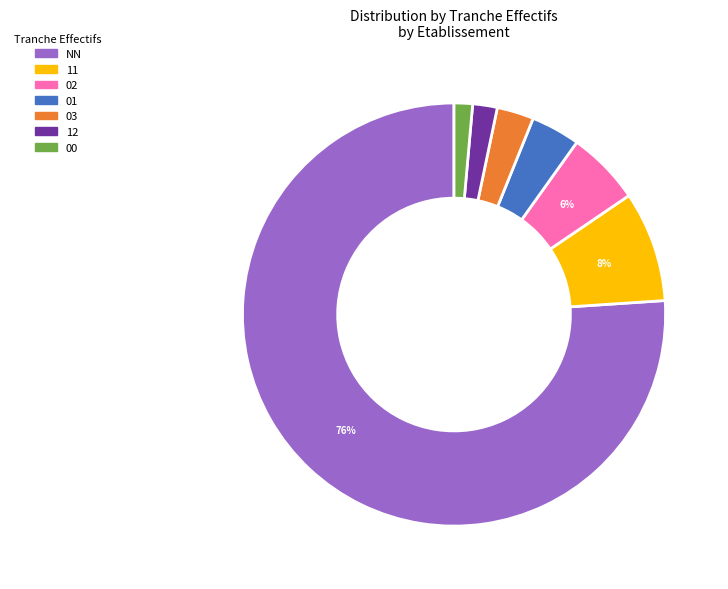

Do NN and 02 together represent more than half of the pie?

Yes